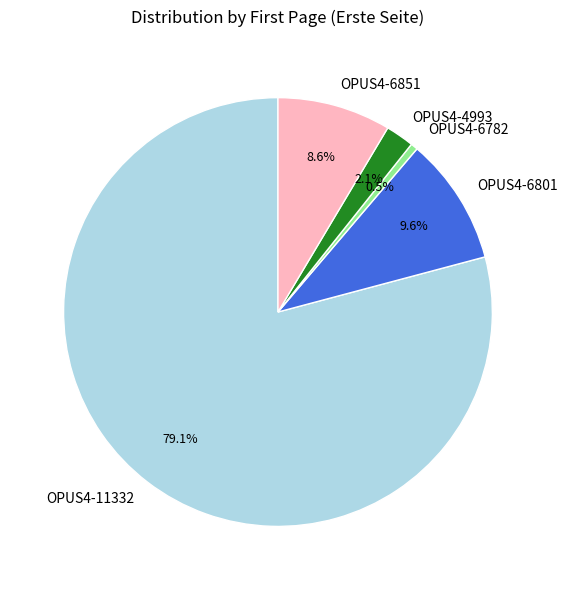

Rank the categories by value from highest to lowest.

OPUS4-11332, OPUS4-6801, OPUS4-6851, OPUS4-4993, OPUS4-6782